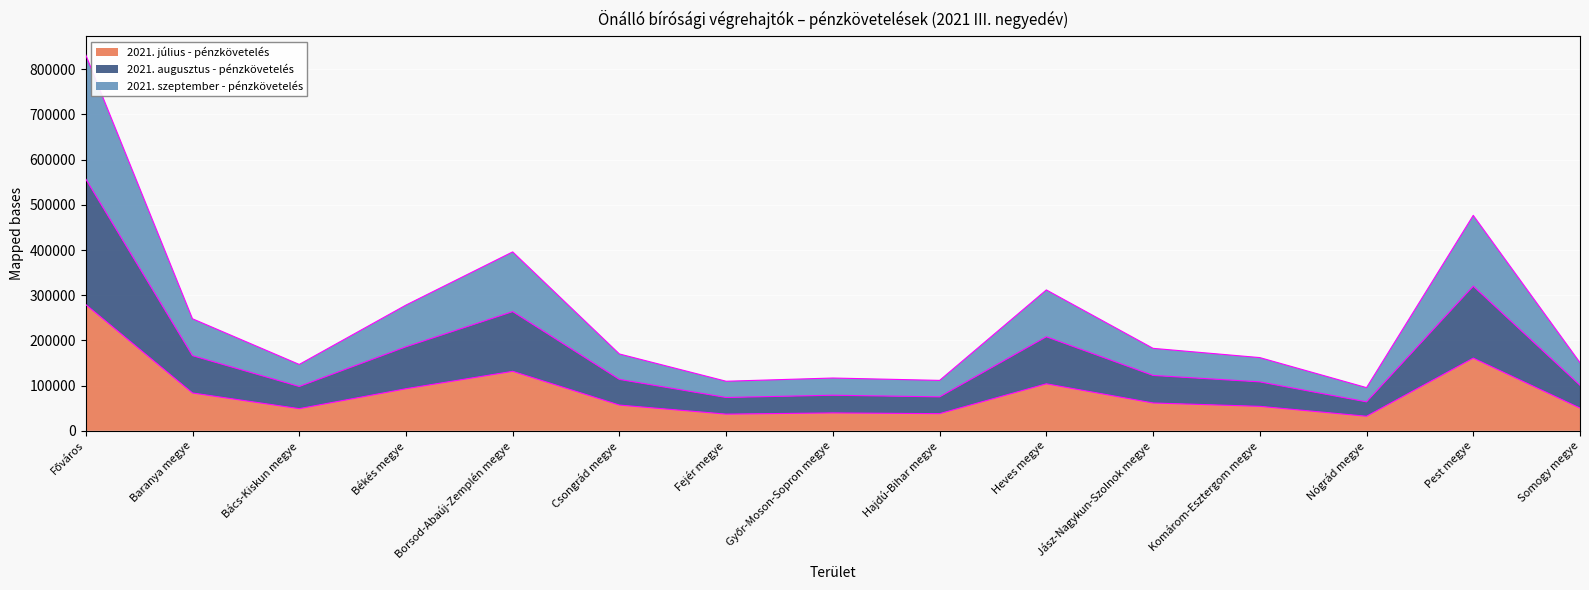

True or false: 2021. július - pénzkövetelés has a value of 83763 at Baranya megye.

True